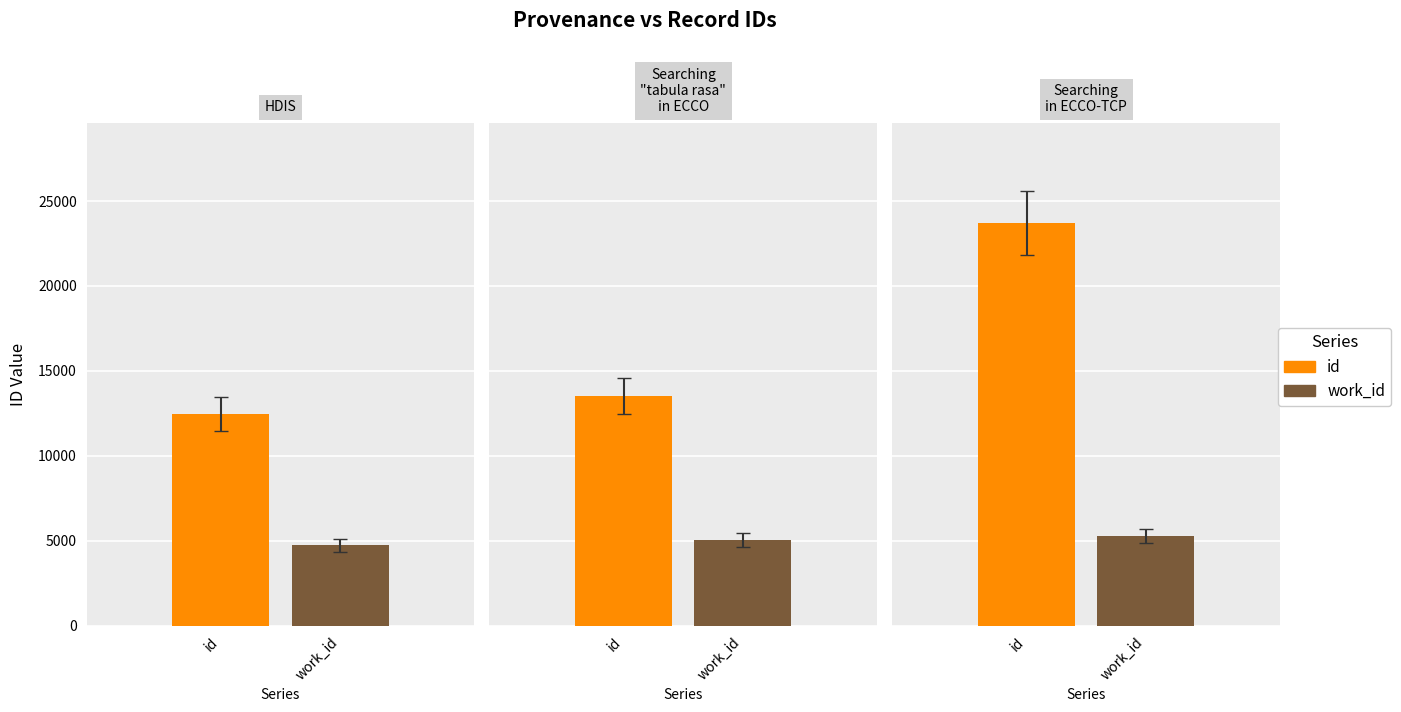

How many bars are there in total?

6